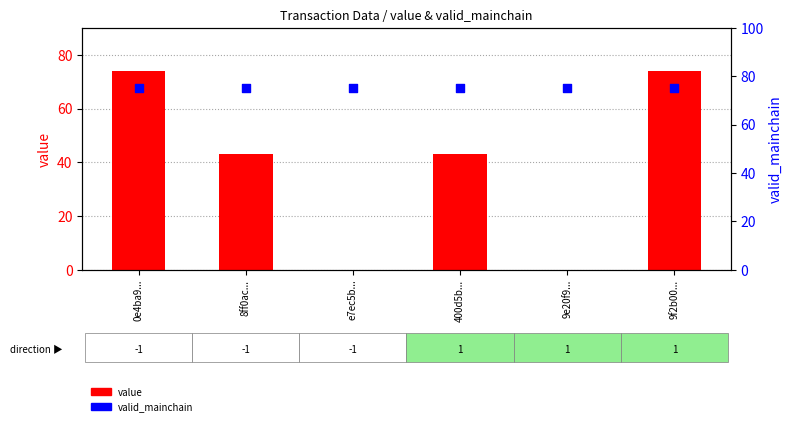

What are all the series names shown in the legend?

value, valid_mainchain